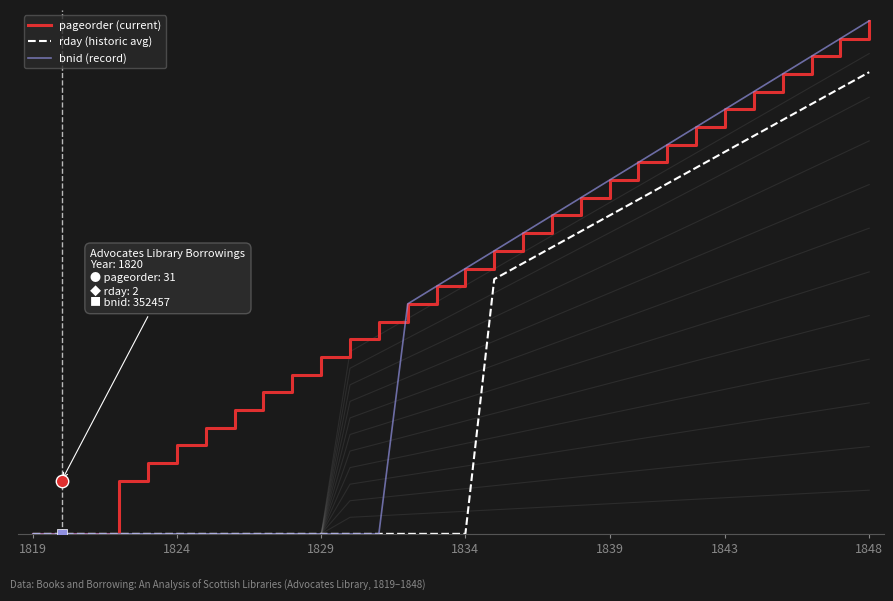

Which series reaches the minimum Y coordinate?

pageorder (current)